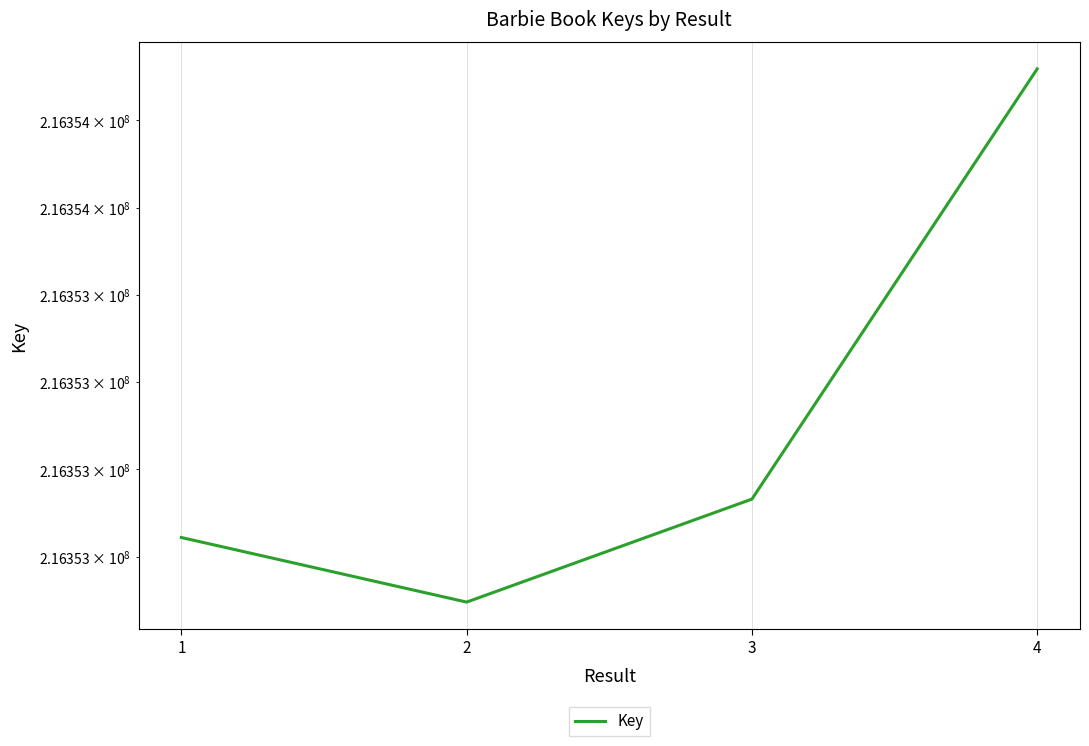

Reading left to right, extract all data points from this chart.

216353222	216353148	216353266	216353759